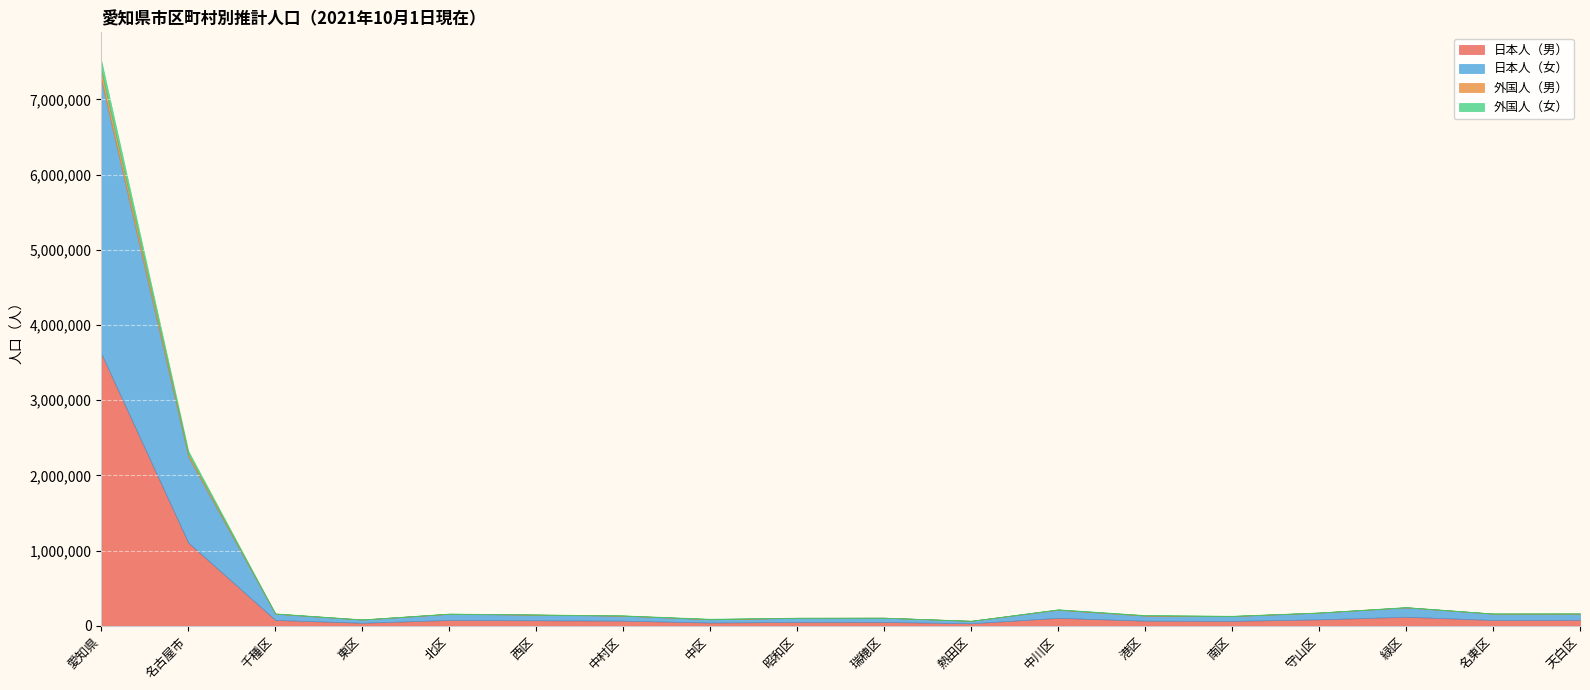

What is the total value across all series at 千種区?

164907